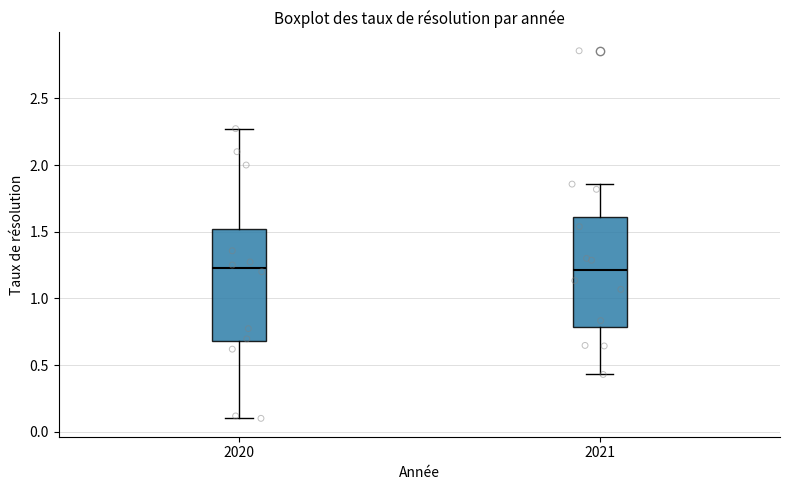

Where is the lower edge of the box at x = 2021 on the y-axis? The values are not printed on the chart, so give them approximately, as read against the axis.

0.80